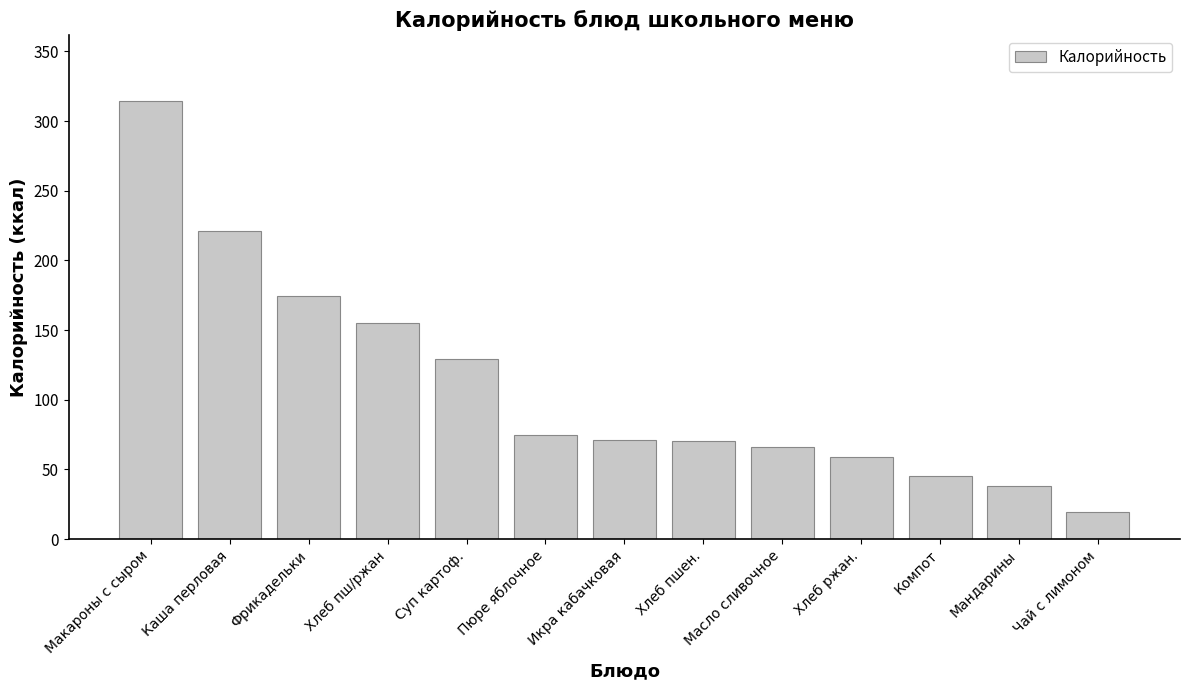

What is the smallest value displayed?

19.2